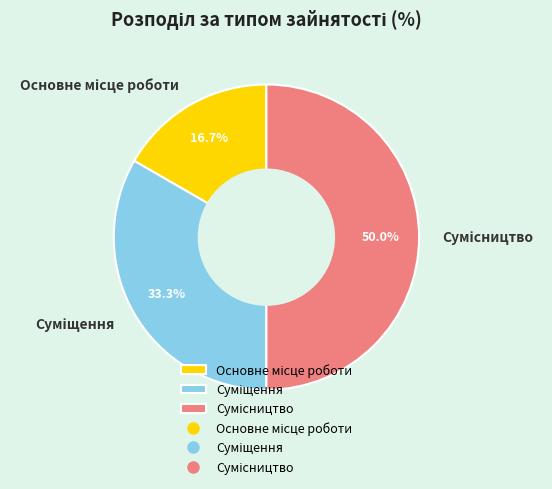

Count the number of slices in the pie.

3